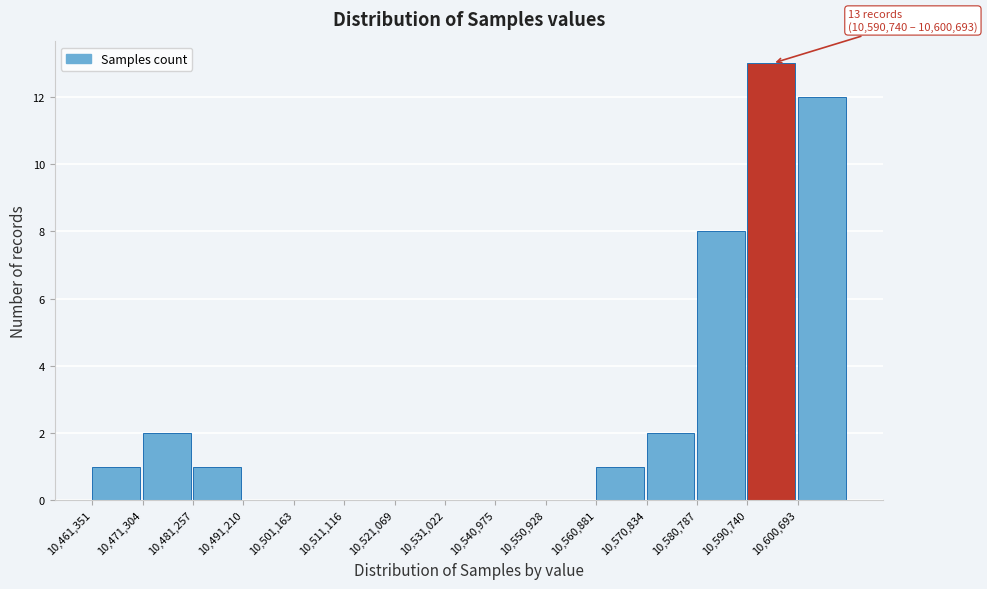

Which range on the x-axis has the tallest bar?

10591000 to 10601000